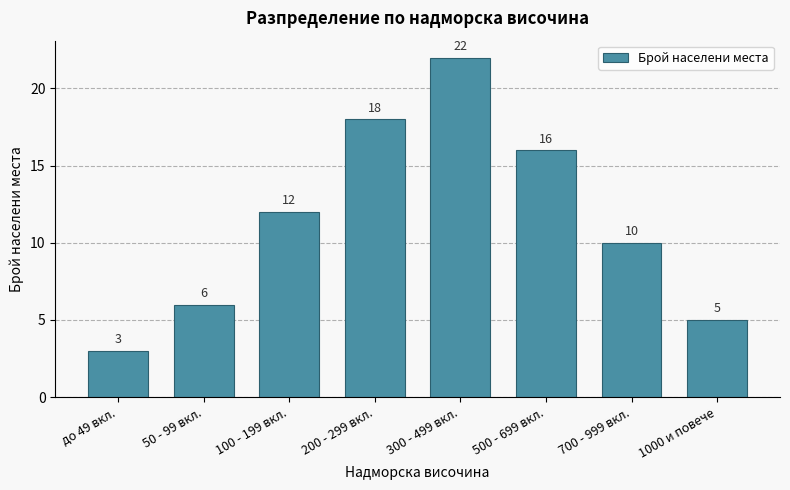

Reading left to right, transcribe all the data shown in this chart.

до 49 вкл.=3	50 - 99 вкл.=6	100 - 199 вкл.=12	200 - 299 вкл.=18	300 - 499 вкл.=22	500 - 699 вкл.=16	700 - 999 вкл.=10	1000 и повече=5